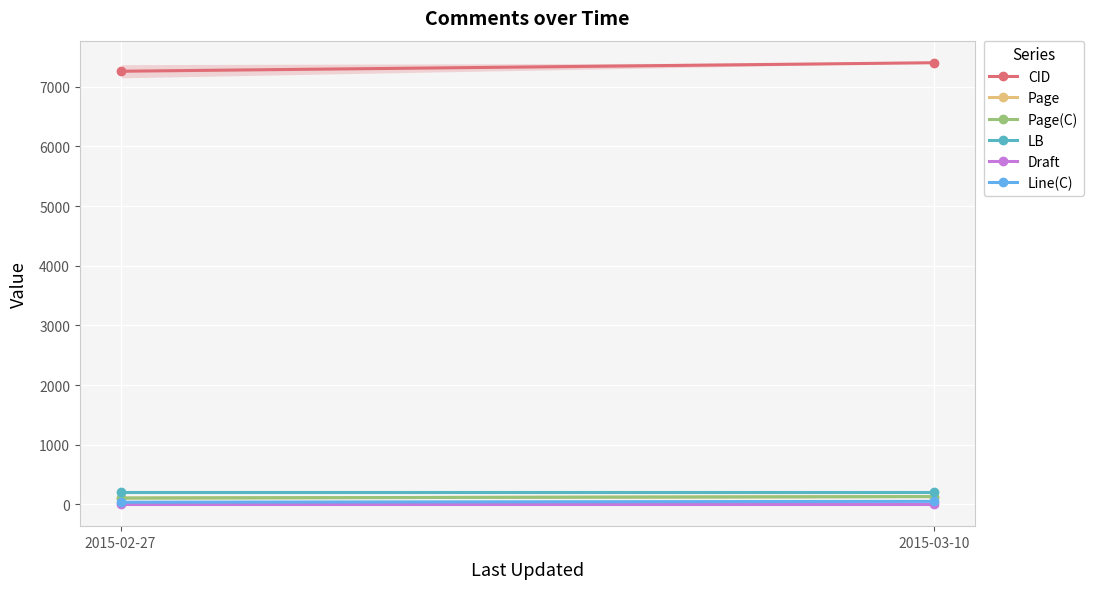

Rank the series at 2015-03-10 from highest to lowest value.

CID, LB, Page, Page(C), Line(C), Draft